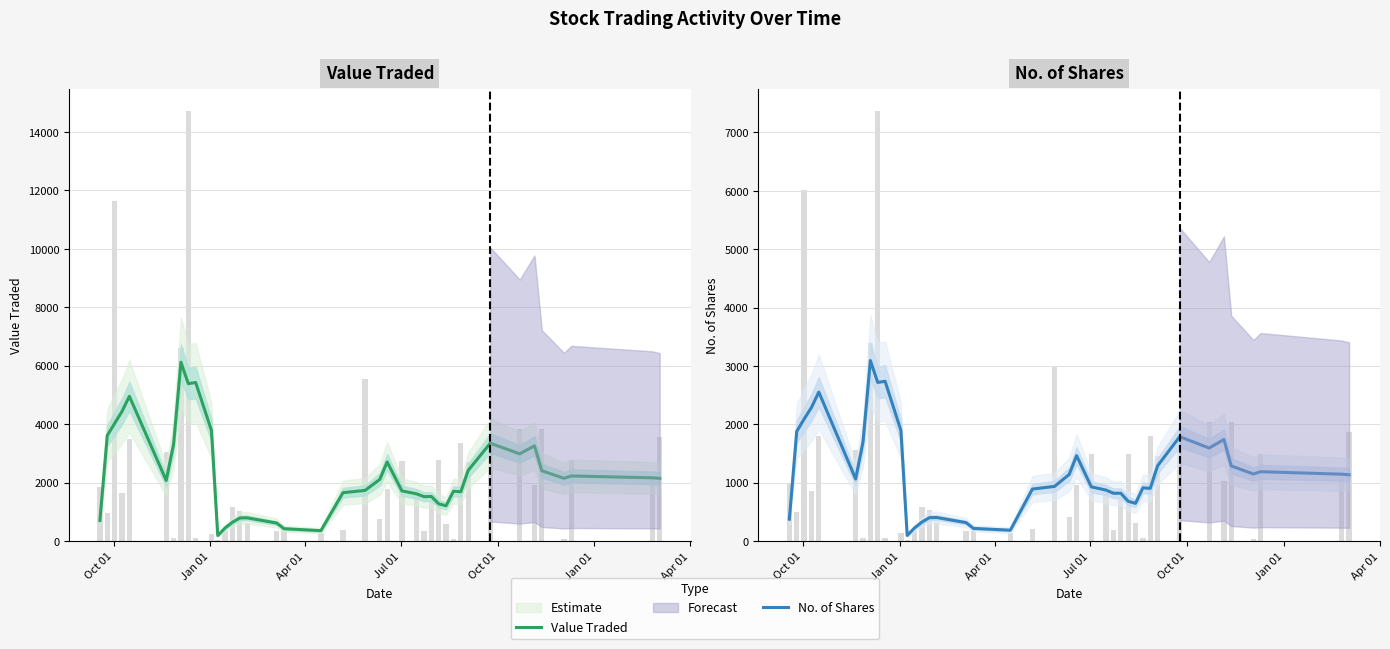

What is the average value of the Value Traded series?

2290.8